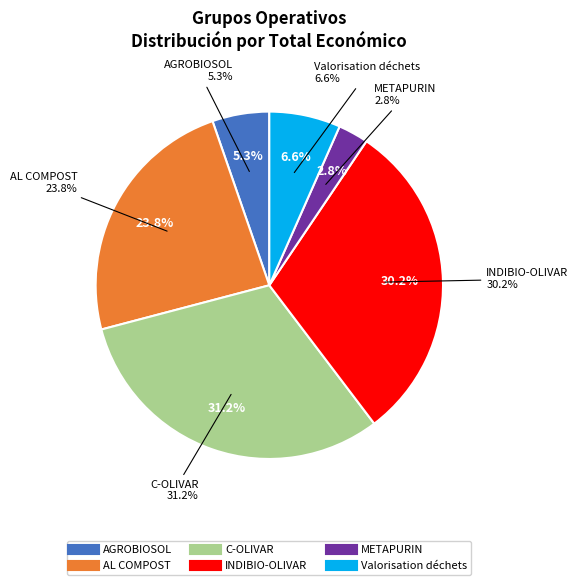

Is AGROBIOSOL the majority of the pie?

No